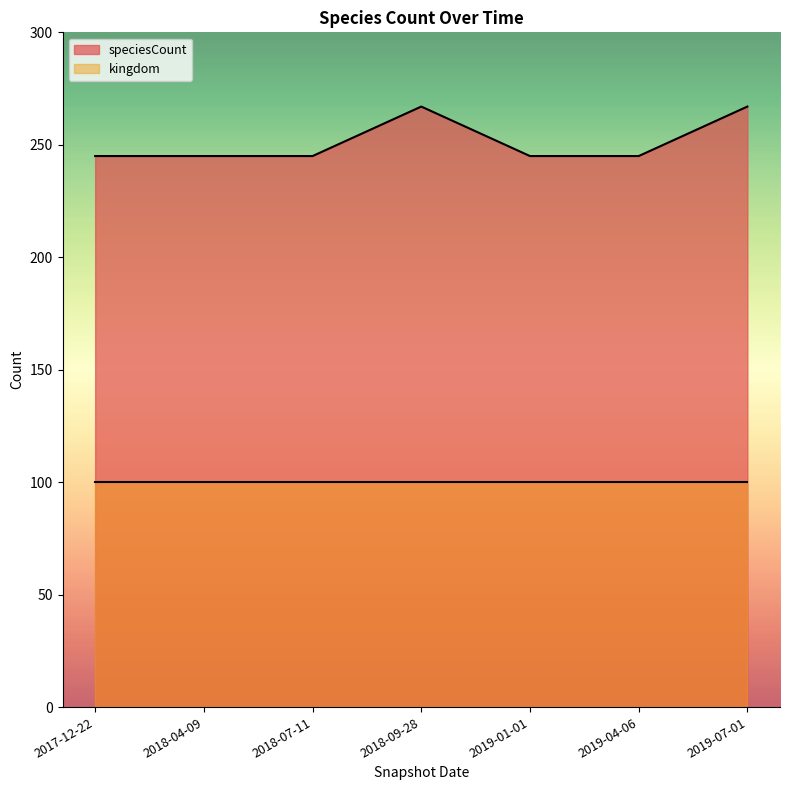

True or false: the data shows 365 at 2019-07-01.

False